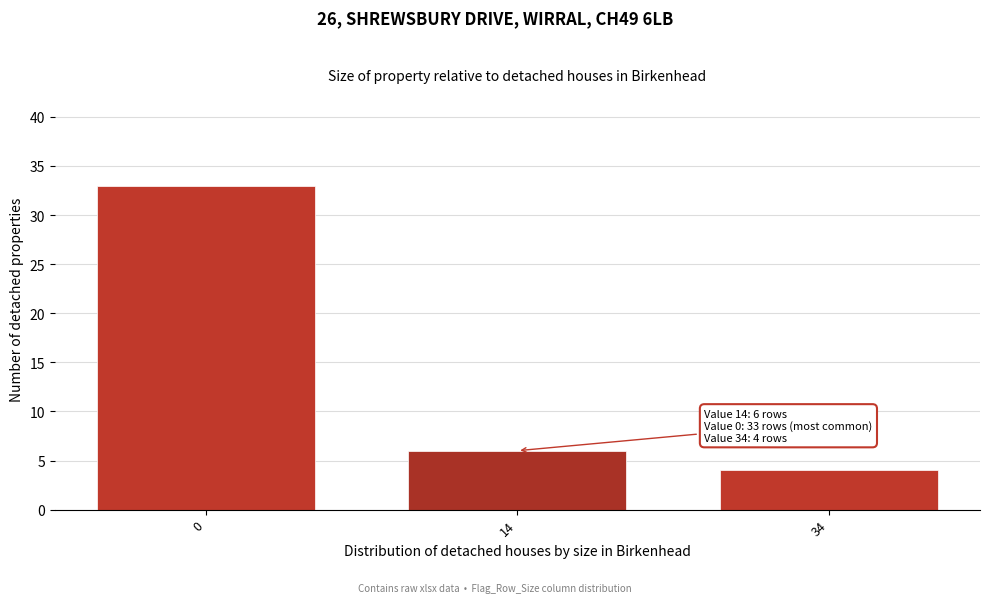

Reading left to right, transcribe all the data shown in this chart.

0=33	14=6	34=4